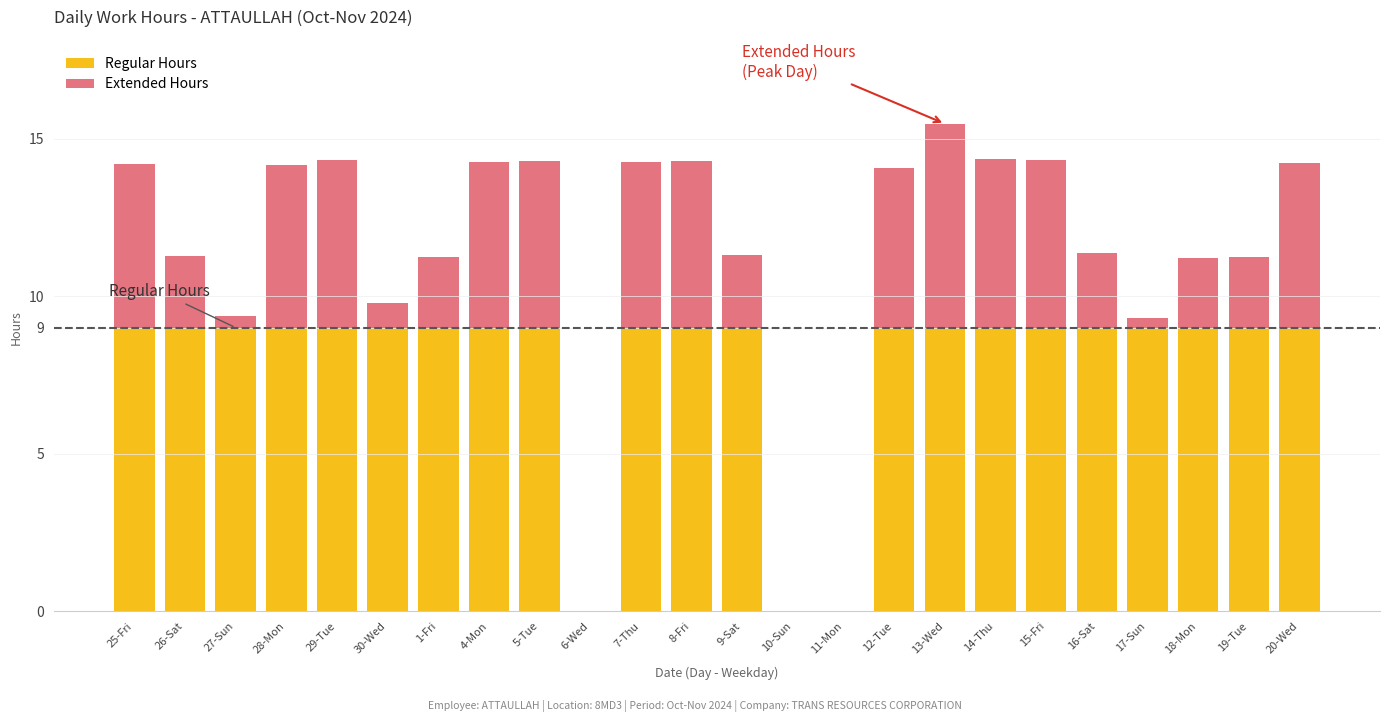

What is the maximum value for Regular Hours?

9.0